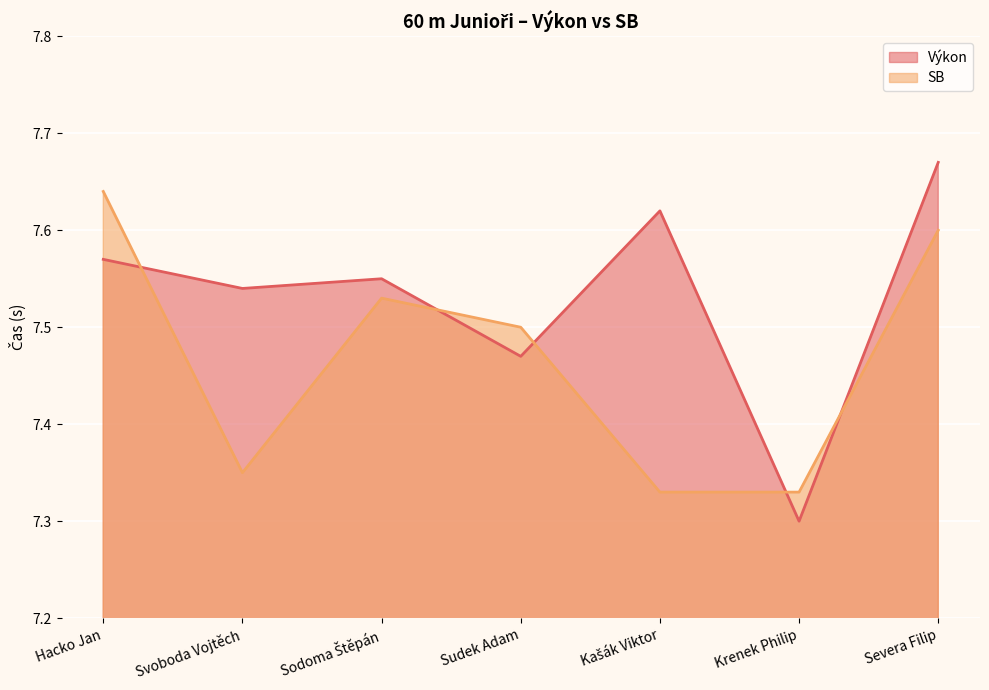

True or false: Výkon and SB cross at least once.

True